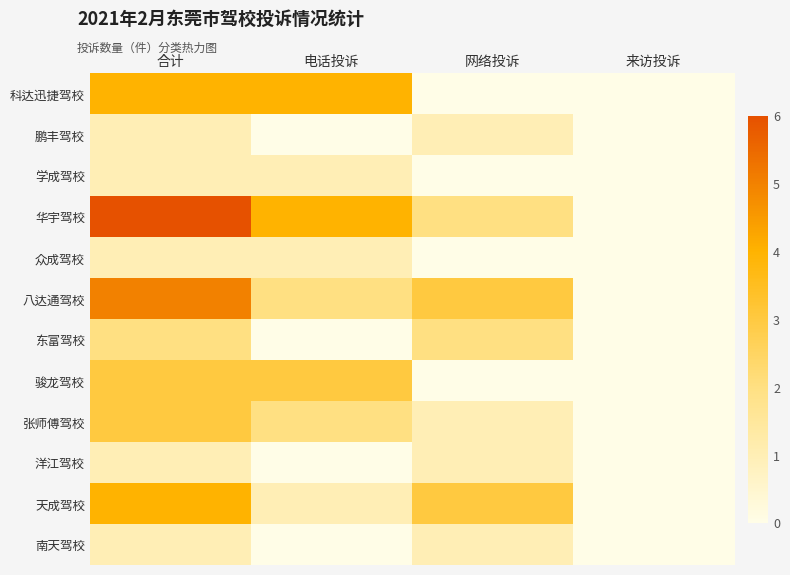

Rank the series at 合计 from lowest to highest value.

鹏丰驾校, 学成驾校, 众成驾校, 洋江驾校, 南天驾校, 东富驾校, 骏龙驾校, 张师傅驾校, 科达迅捷驾校, 天成驾校, 八达通驾校, 华宇驾校